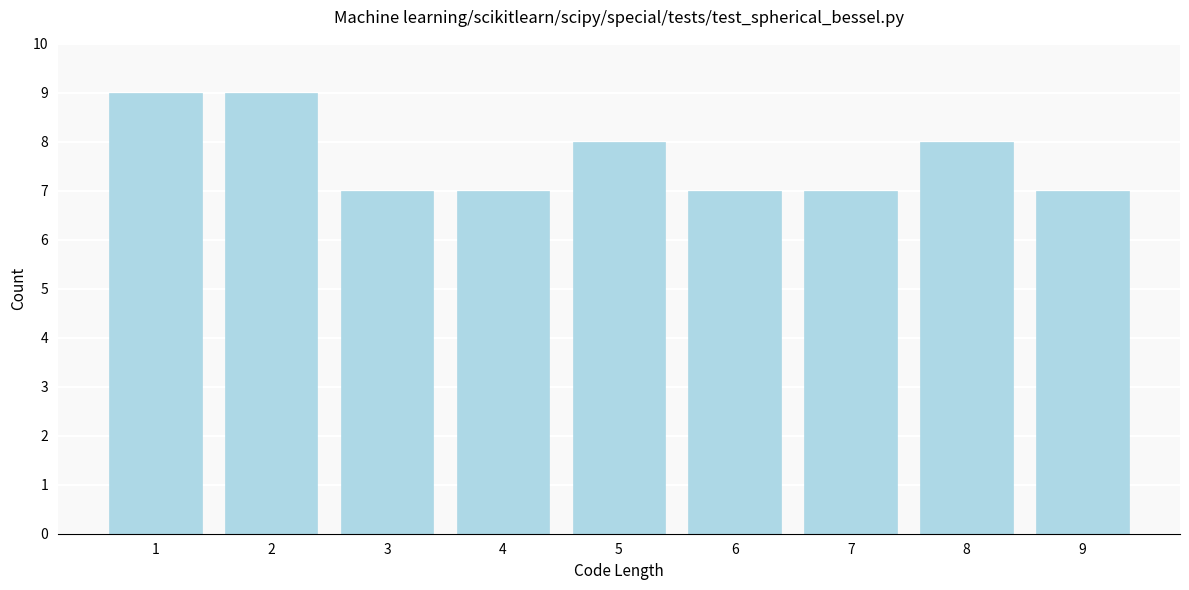

Reading left to right, list all the values displayed in this chart.

9	9	7	7	8	7	7	8	7